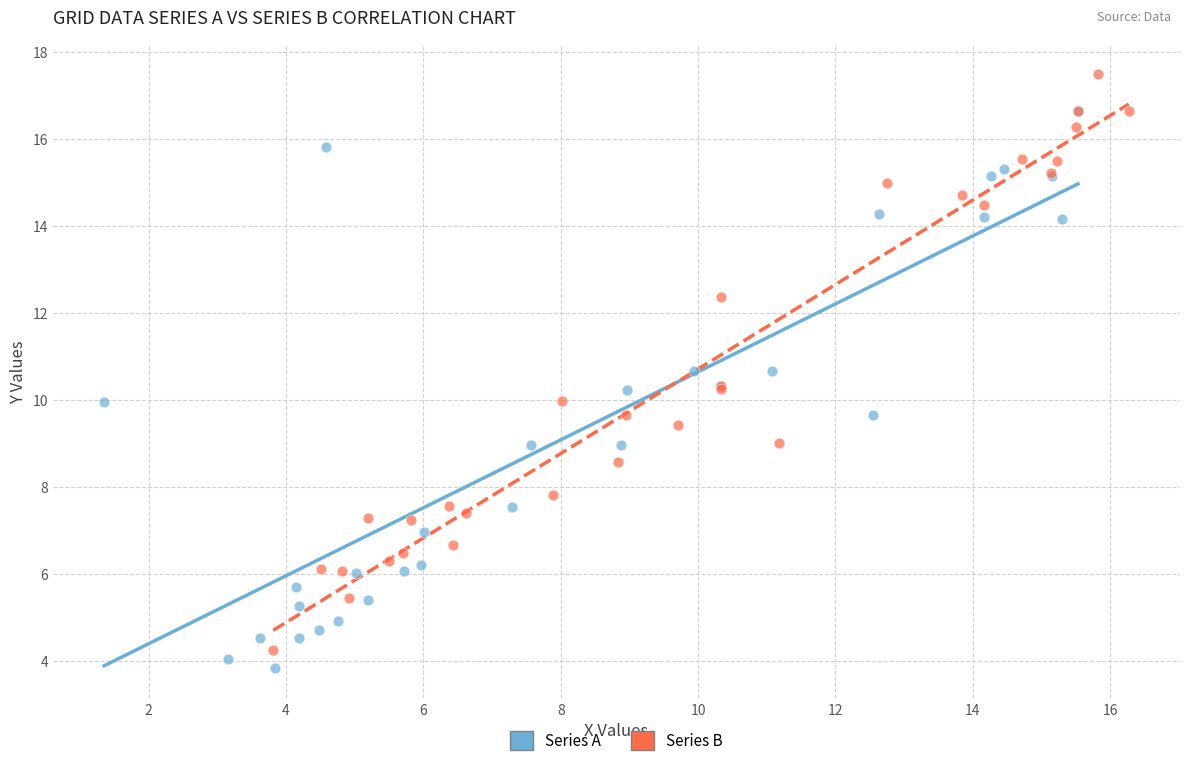

Which series contains the highest Y value?

Series B